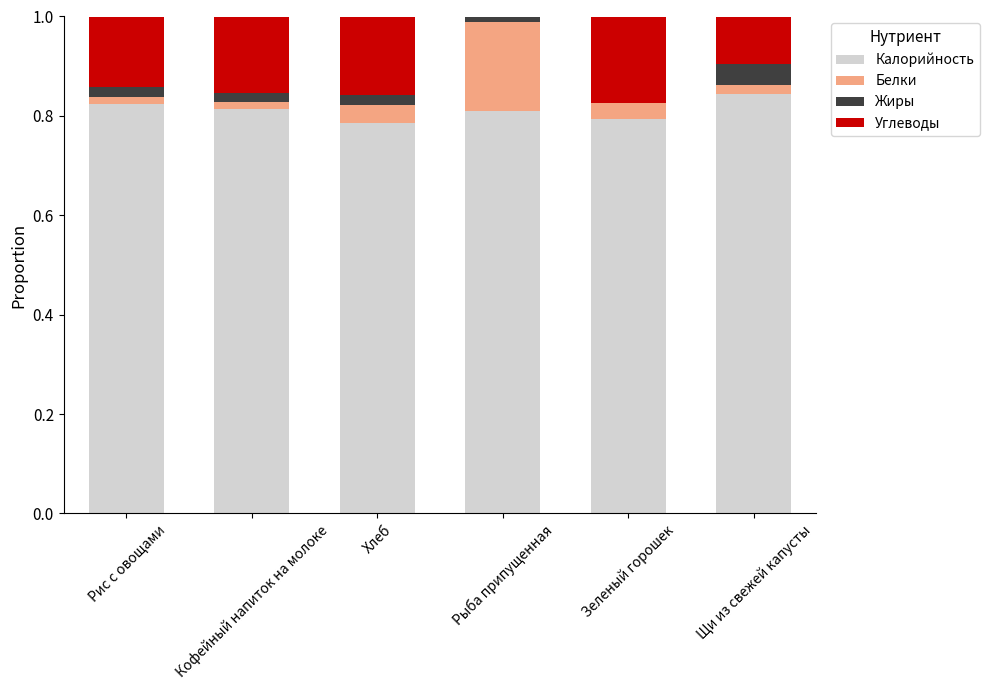

Is it true that Калорийность equals 1.4 at Хлеб?

False